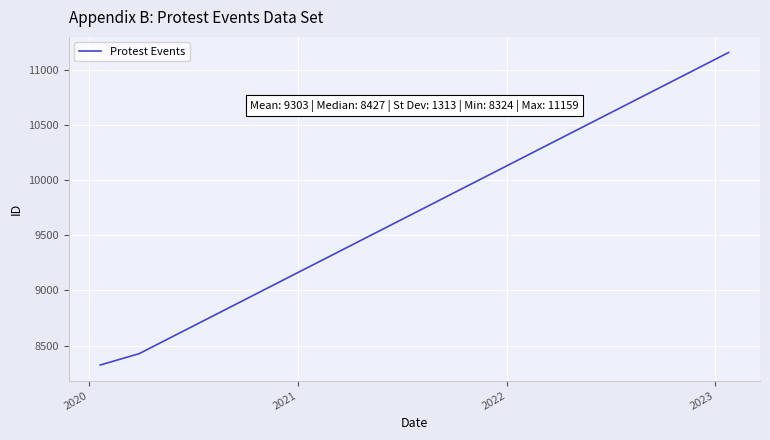

Count the number of data series in this chart.

1